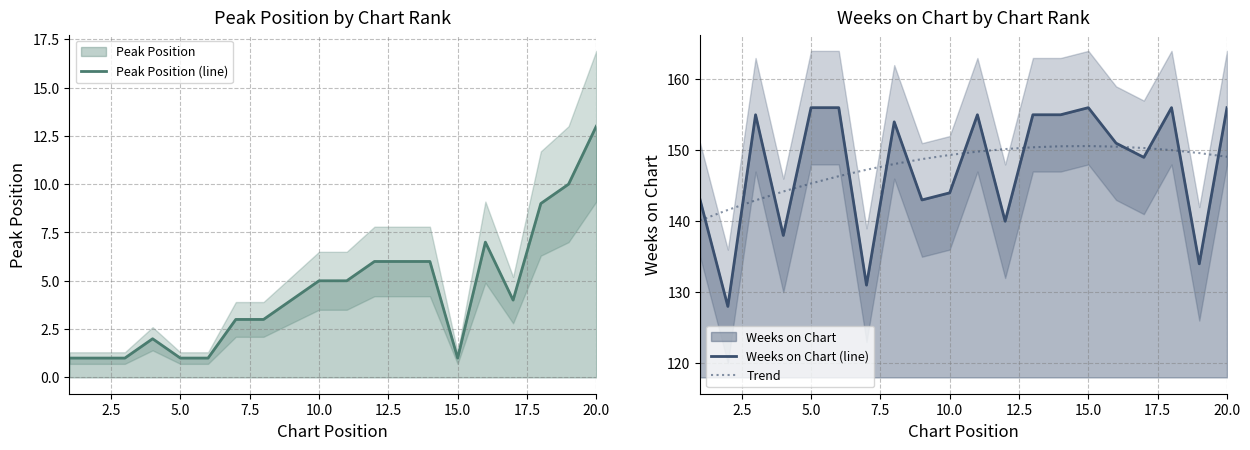

Which series has the widest spread of values?

Weeks on Chart (line)